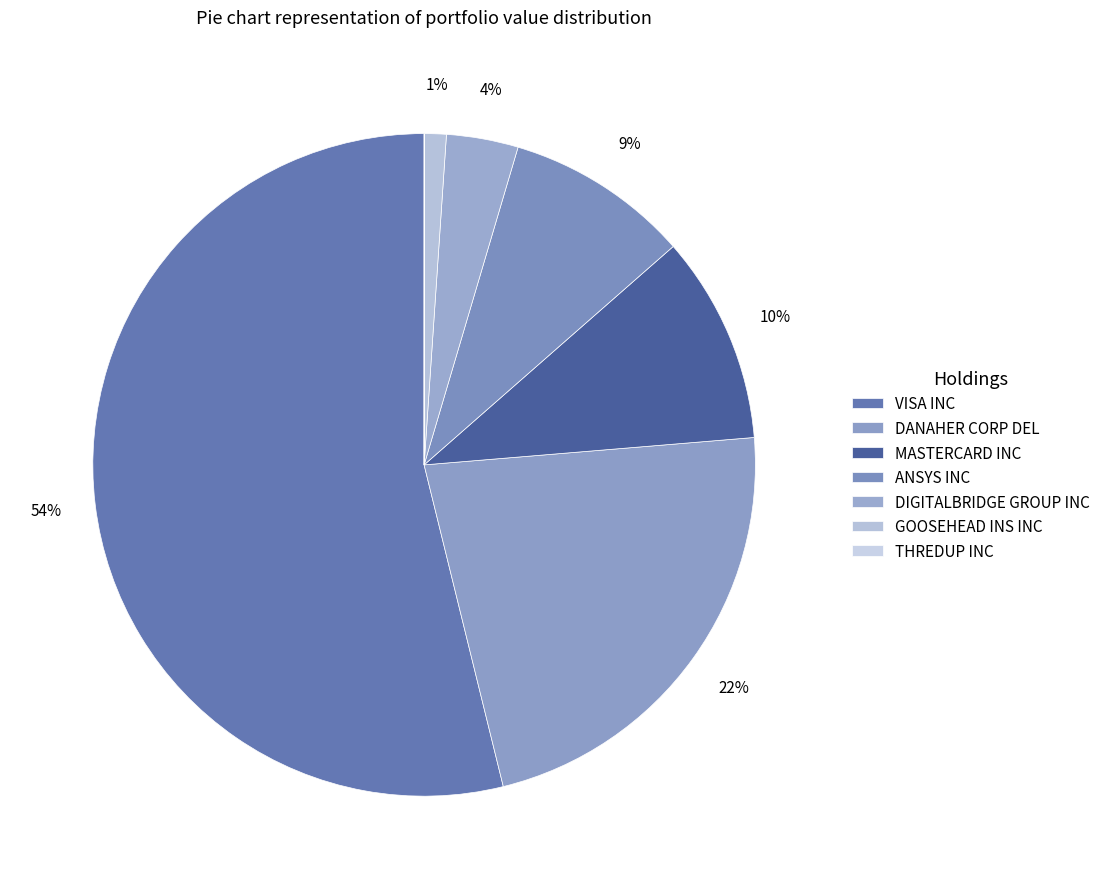

Which slice represents more than half of the pie?

VISA INC